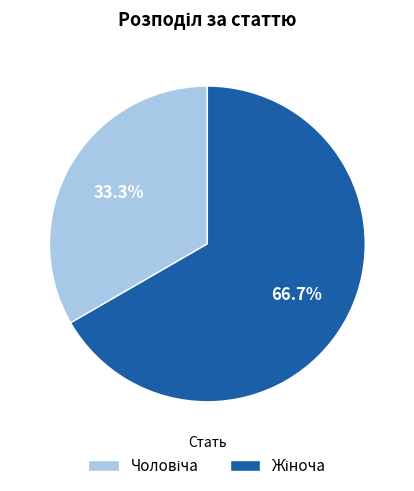

Is there a majority slice in this chart?

Yes